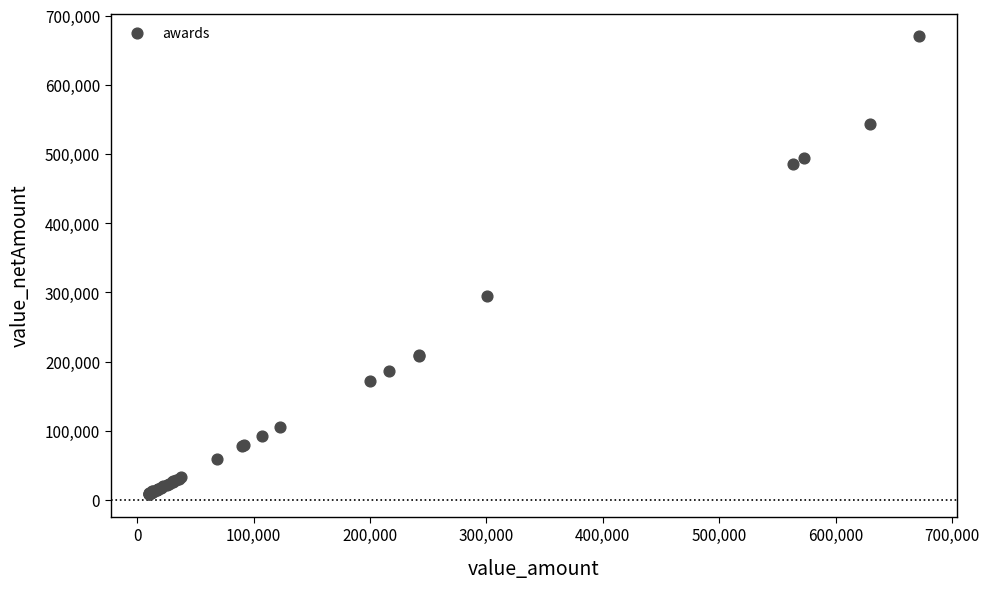

What Y value in the scatter plot is closest to 339346?

295000.0